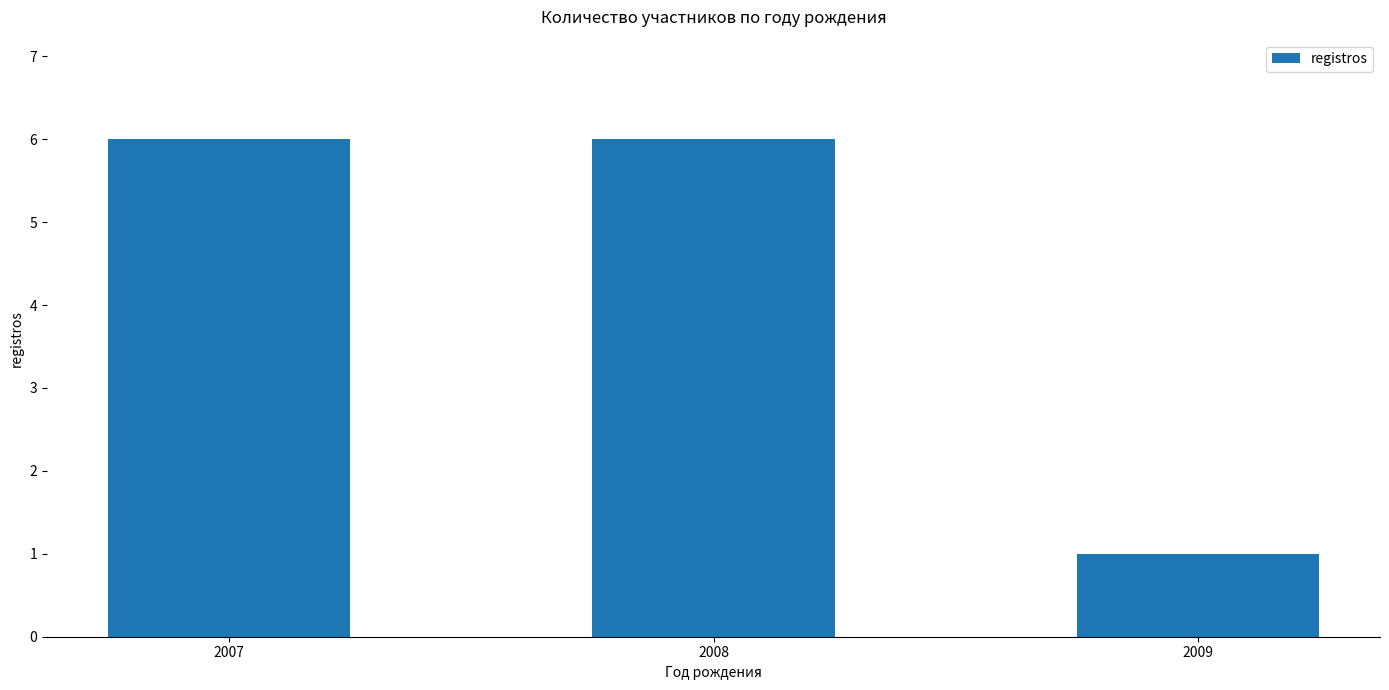

Between 2008 and 2009, which is larger?

2008